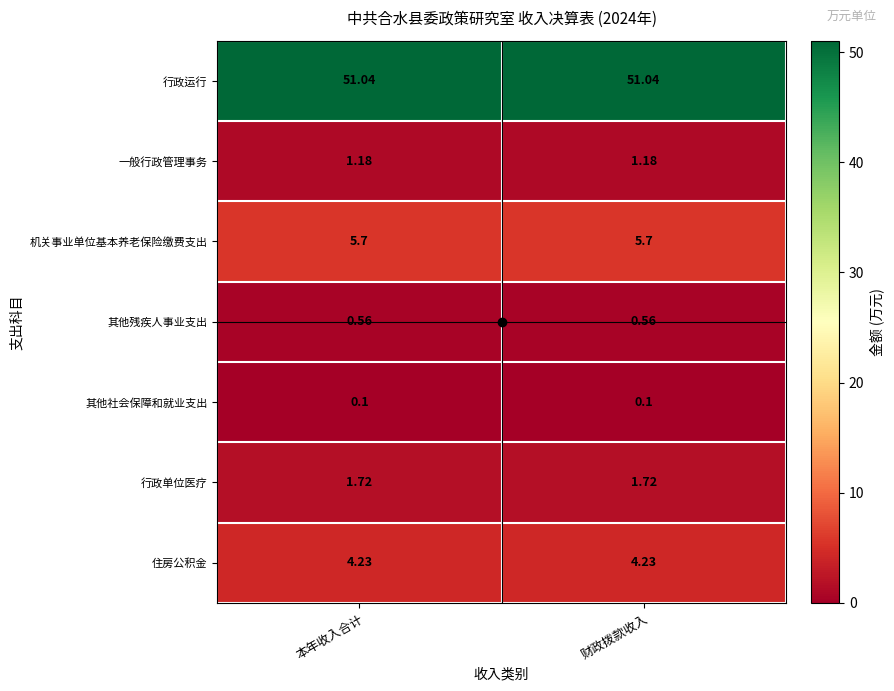

What is the maximum value shown in the chart?

51.0